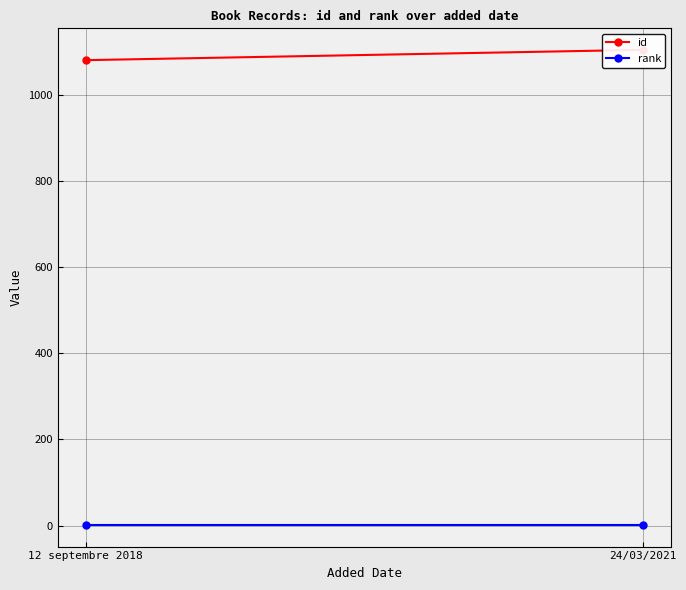

Rank the series by their average value, from lowest to highest.

rank, id